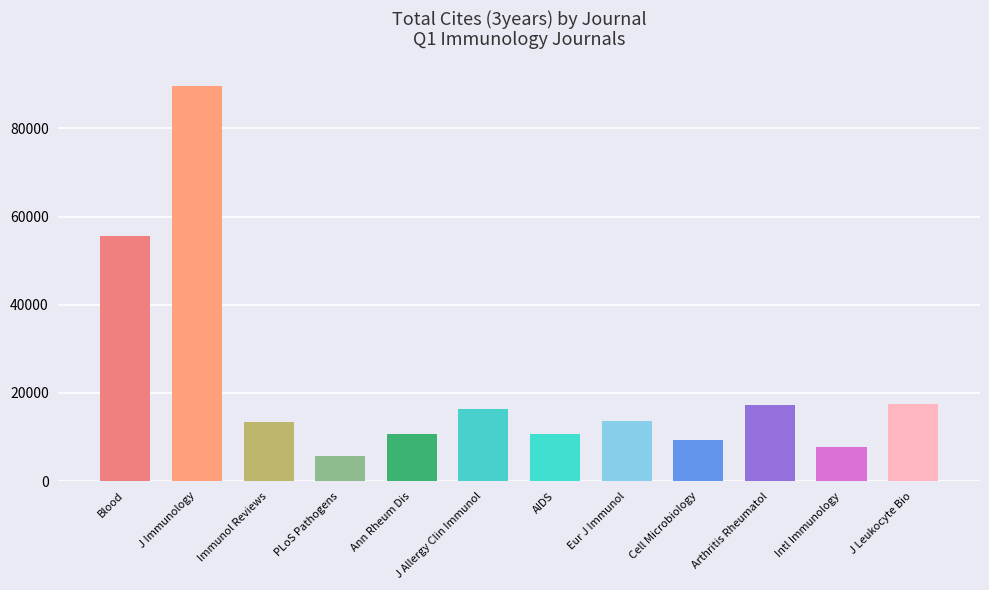

True or false: the data shows 18634 at Ann Rheum Dis.

False